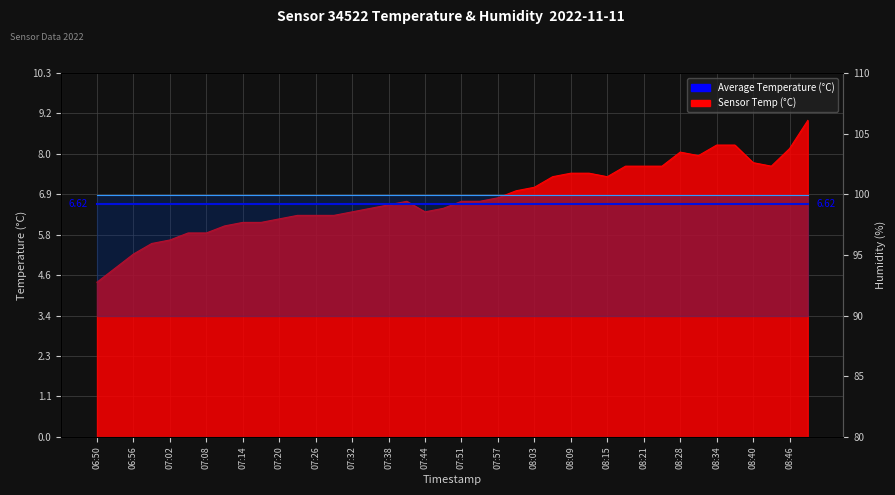

Rank the categories by value from lowest to highest.

06:50, 06:53, 06:56, 06:59, 07:02, 07:05, 07:08, 07:11, 07:14, 07:17, 07:20, 07:23, 07:26, 07:29, 07:32, 07:44, 07:35, 07:47, 07:38, 07:41, 07:51, 07:54, 07:57, 08:00, 08:03, 08:06, 08:15, 08:09, 08:12, 08:18, 08:21, 08:24, 08:43, 08:40, 08:31, 08:28, 08:46, 08:34, 08:37, 08:49